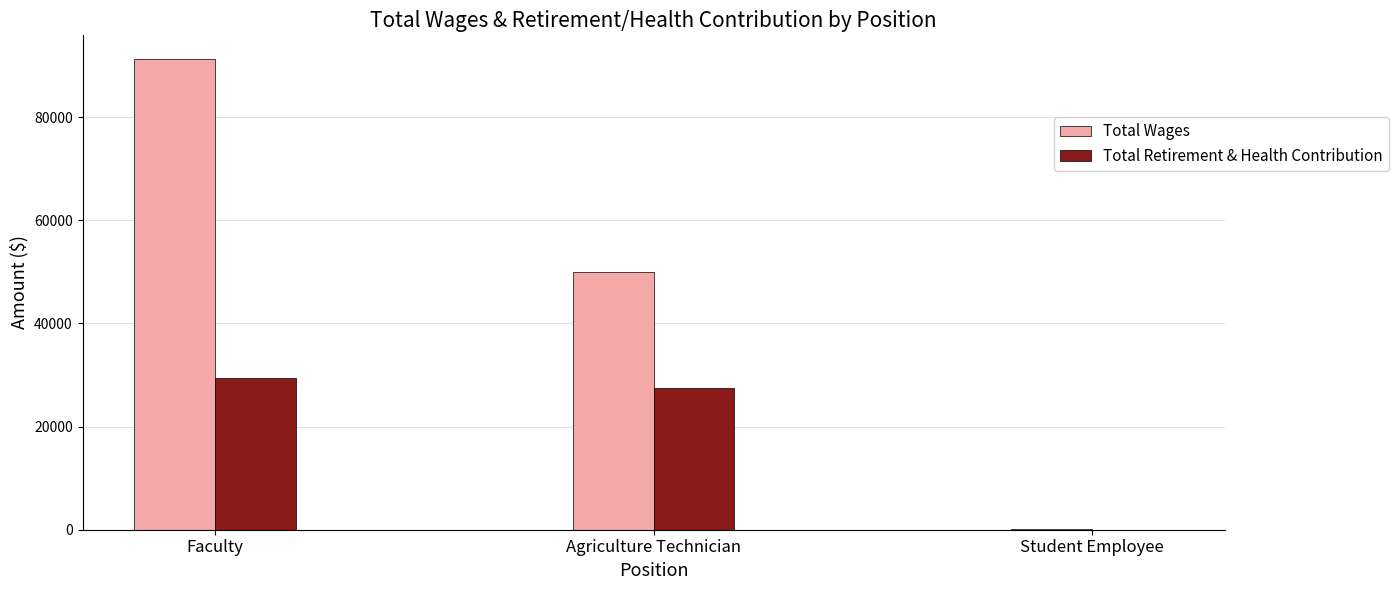

Which series changed the most between Faculty and Agriculture Technician?

Total Wages